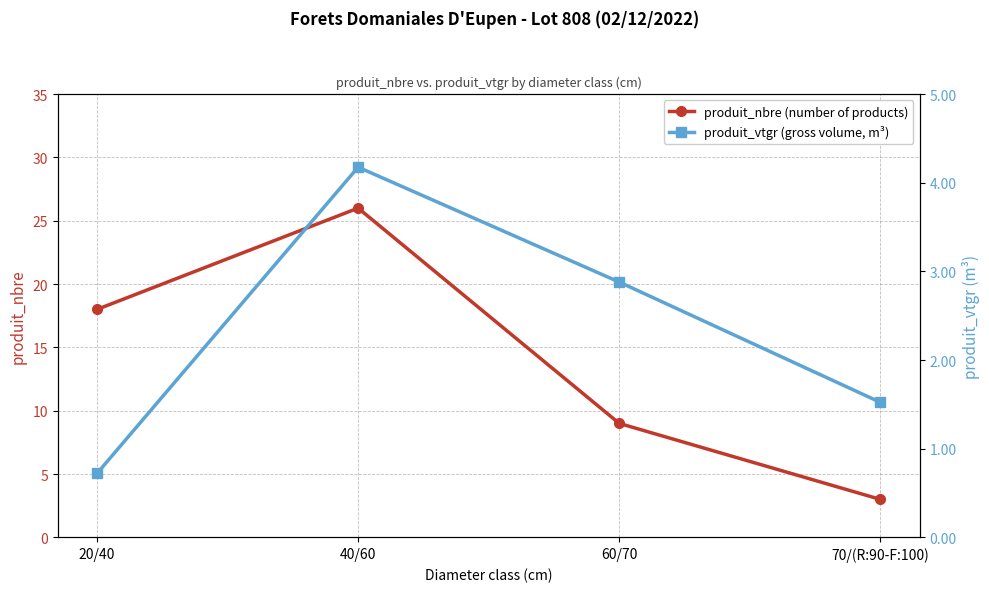

Reading left to right, extract all data points from this chart.

produit_nbre (number of products): 18.0	26.0	9.0	3.0
produit_vtgr (gross volume, m³): 0.7	4.2	2.9	1.5